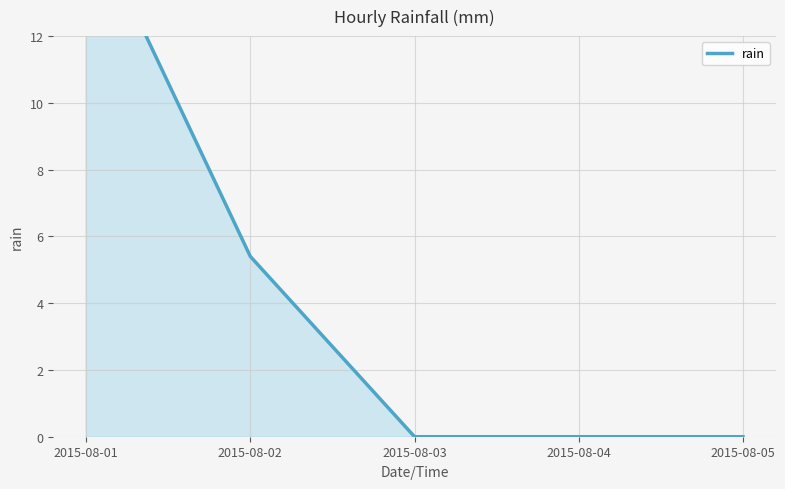

Reading left to right, list all the values displayed in this chart.

15.8	5.4	0.0	0.0	0.0